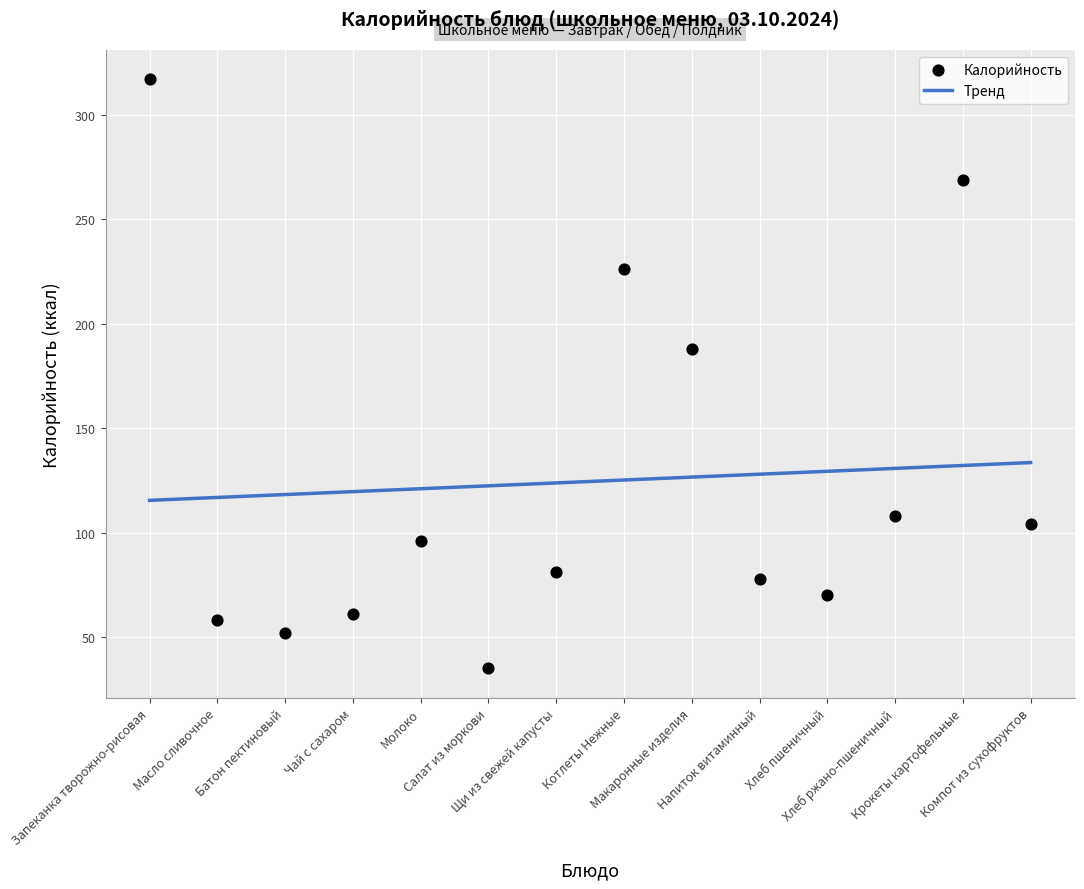

Which series has the largest Y range (max minus min)?

Калорийность